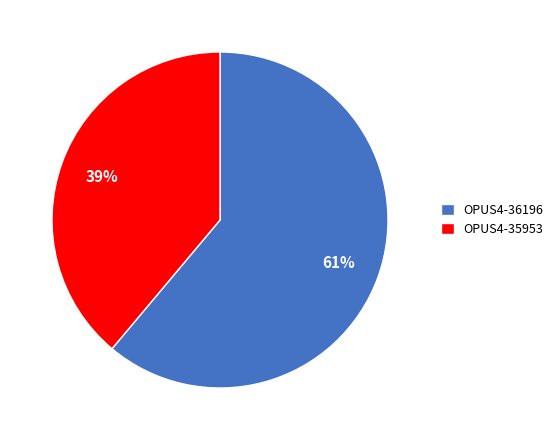

Which slice represents more than half of the pie?

OPUS4-36196